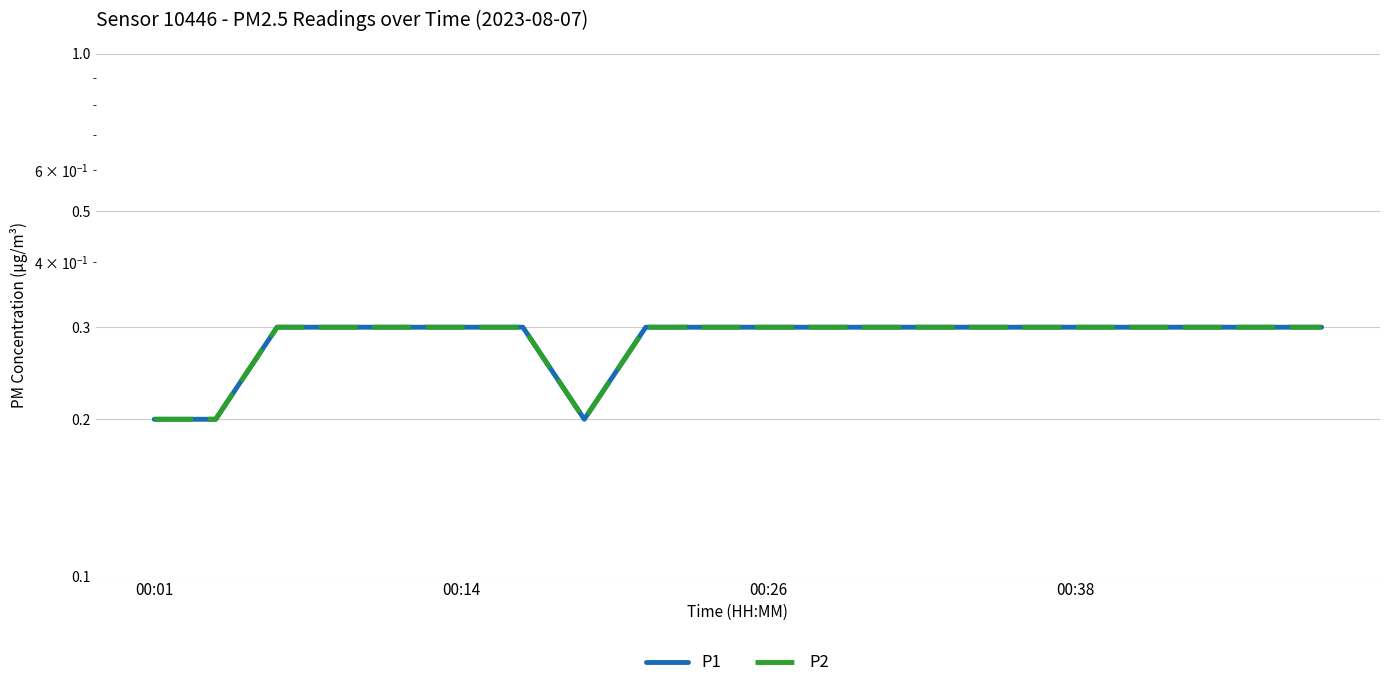

True or false: P1 and P2 intersect in this chart.

False